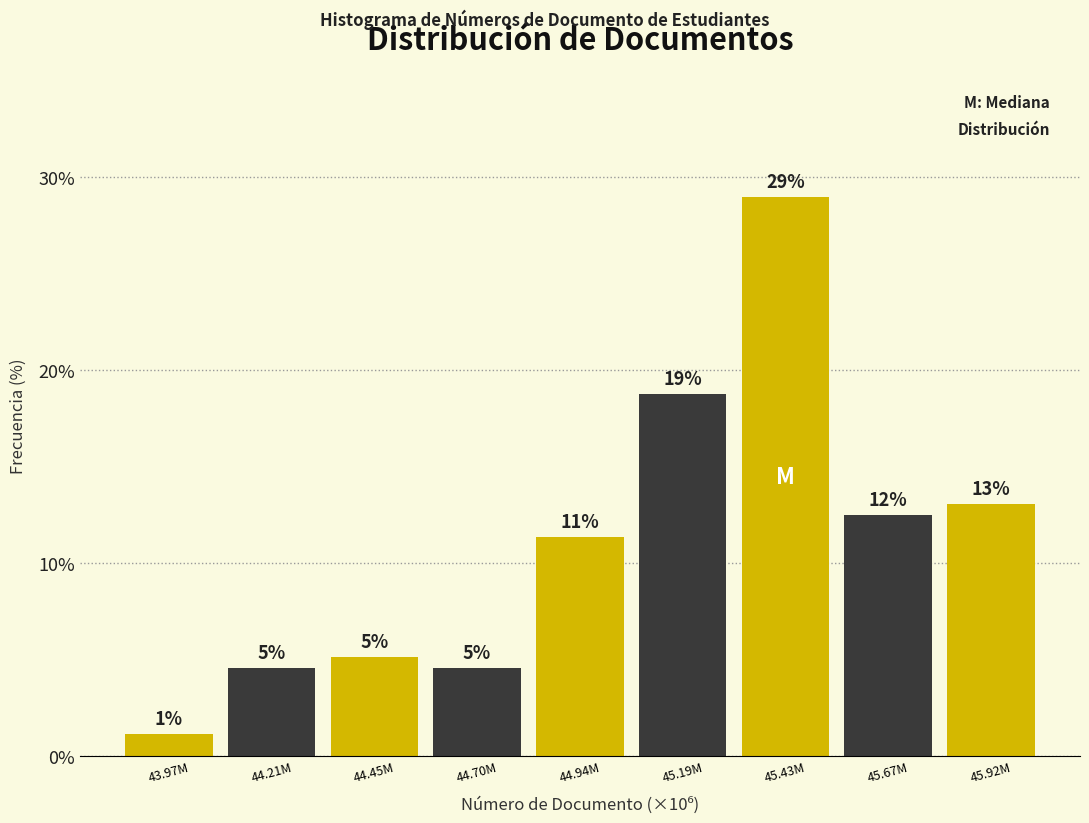

How many bars are there in total?

9